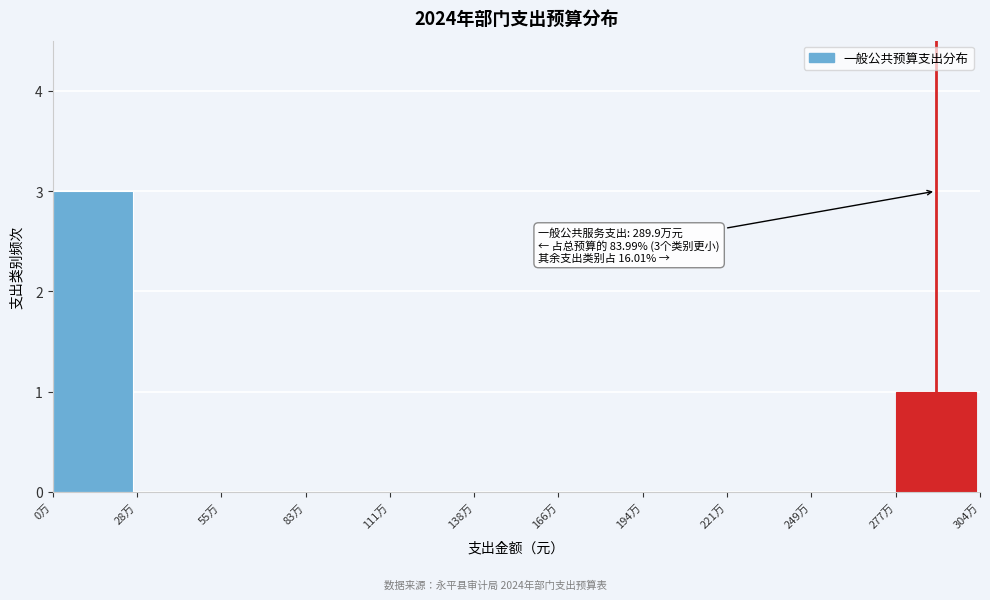

Reading right to left, extract all data points from this chart.

277万=1	249万=0	221万=0	194万=0	166万=0	138万=0	111万=0	83万=0	55万=0	28万=0	0万=3